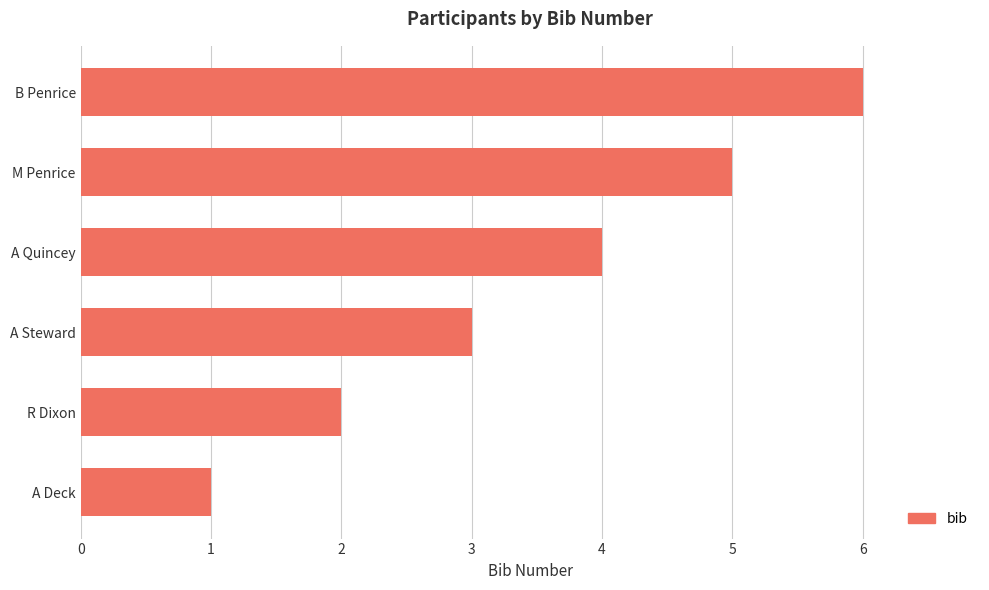

How many bars are there in total?

6